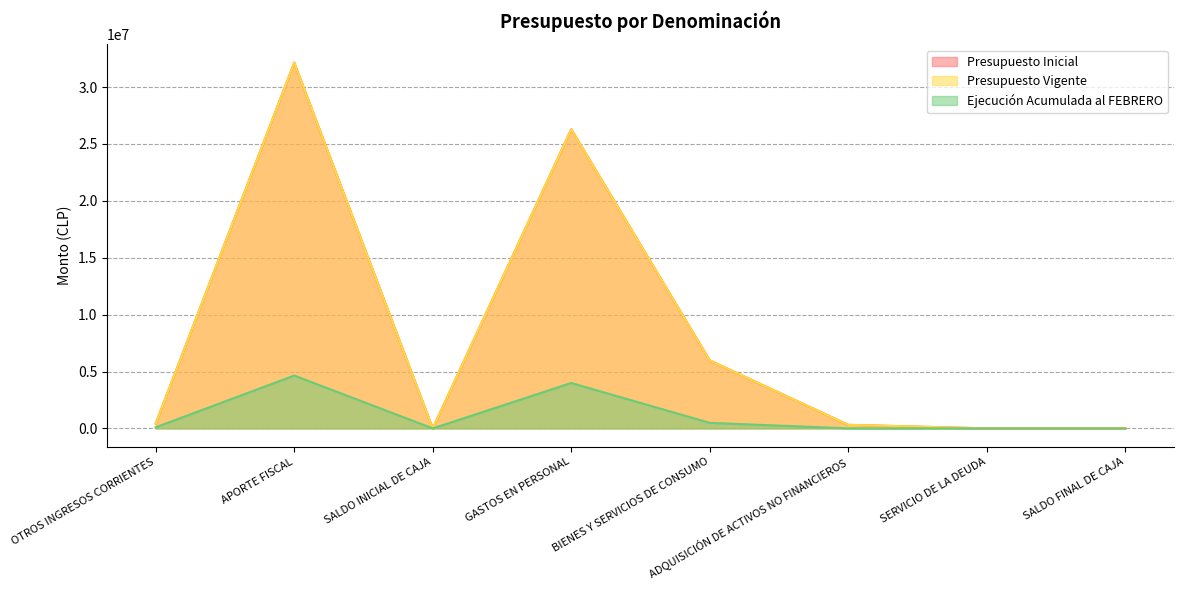

What is the sum of the Ejecución Acumulada al FEBRERO values at OTROS INGRESOS CORRIENTES and GASTOS EN PERSONAL?

4085514